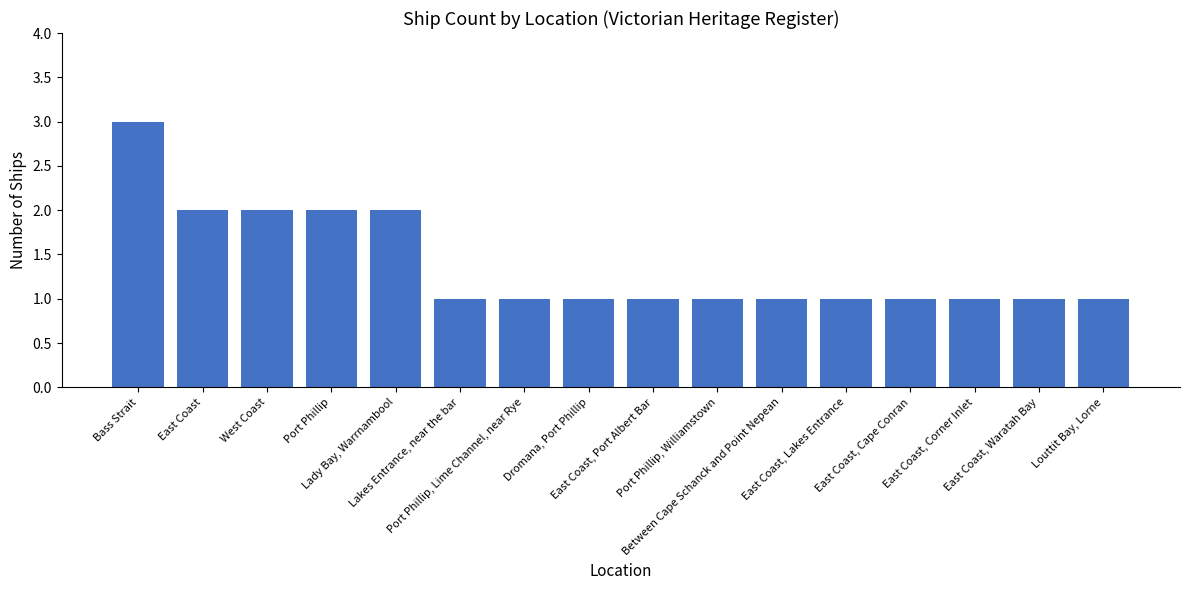

Reading right to left, what are all the values shown in this chart?

Louttit Bay, Lorne=1	East Coast, Waratah Bay=1	East Coast, Corner Inlet=1	East Coast, Cape Conran=1	East Coast, Lakes Entrance=1	Between Cape Schanck and Point Nepean=1	Port Phillip, Williamstown=1	East Coast, Port Albert Bar=1	Dromana, Port Phillip=1	Port Phillip, Lime Channel, near Rye=1	Lakes Entrance, near the bar=1	Lady Bay, Warrnambool=2	Port Phillip=2	West Coast=2	East Coast=2	Bass Strait=3